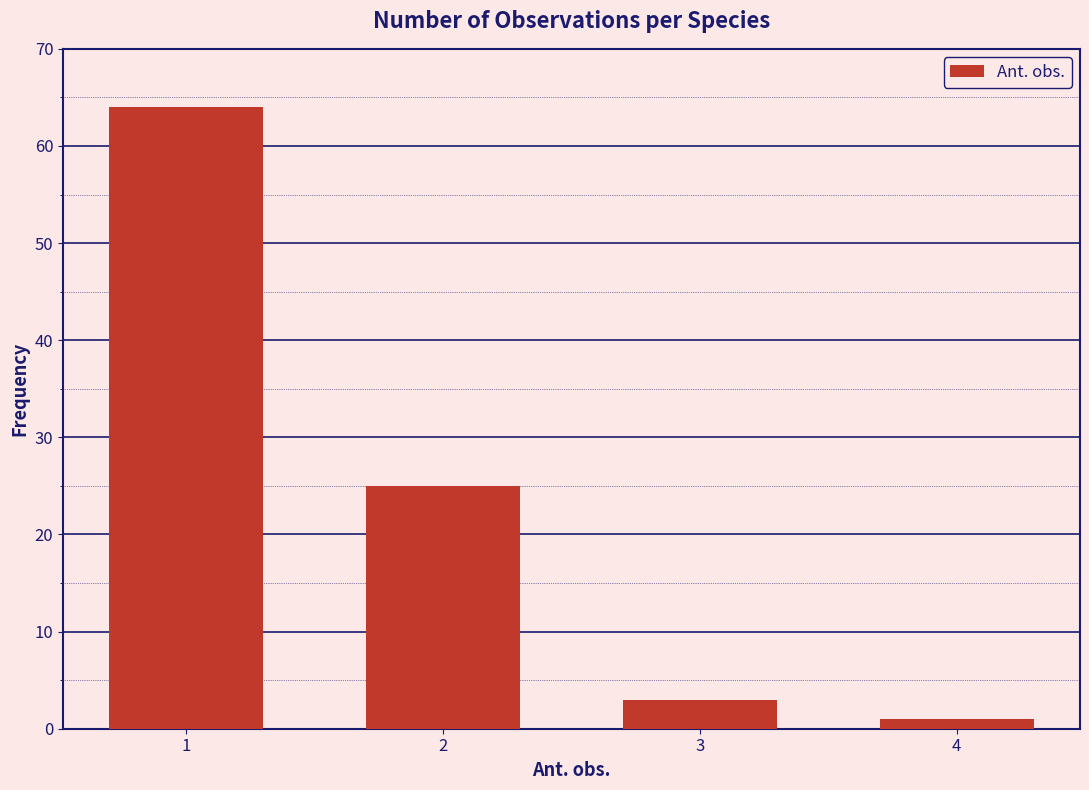

Reading left to right, transcribe all the data shown in this chart.

64	25	3	1